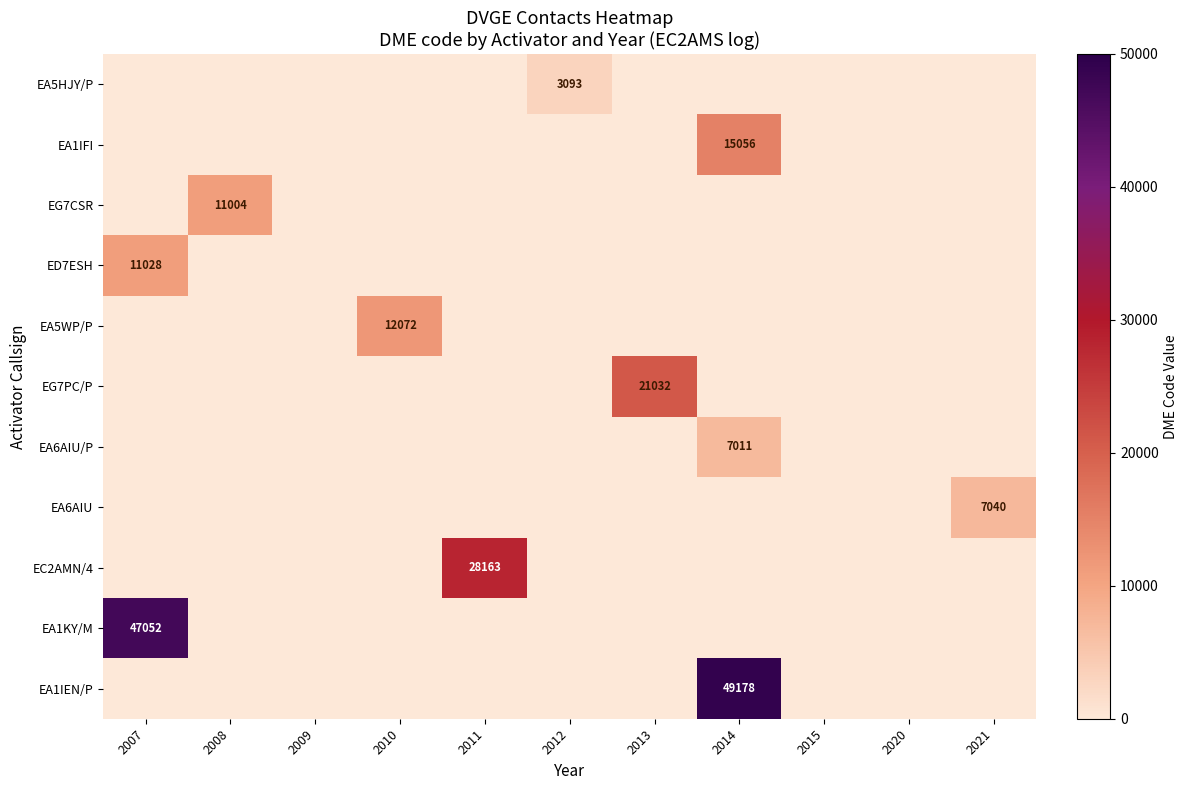

At how many categories does at least one series exceed 13367?

4